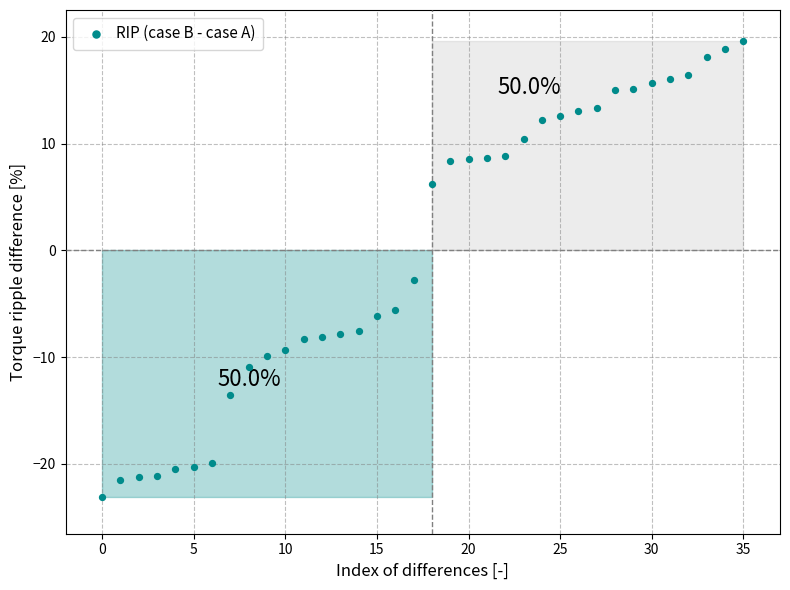

What Y value in the scatter plot is closest to -1?

-2.7